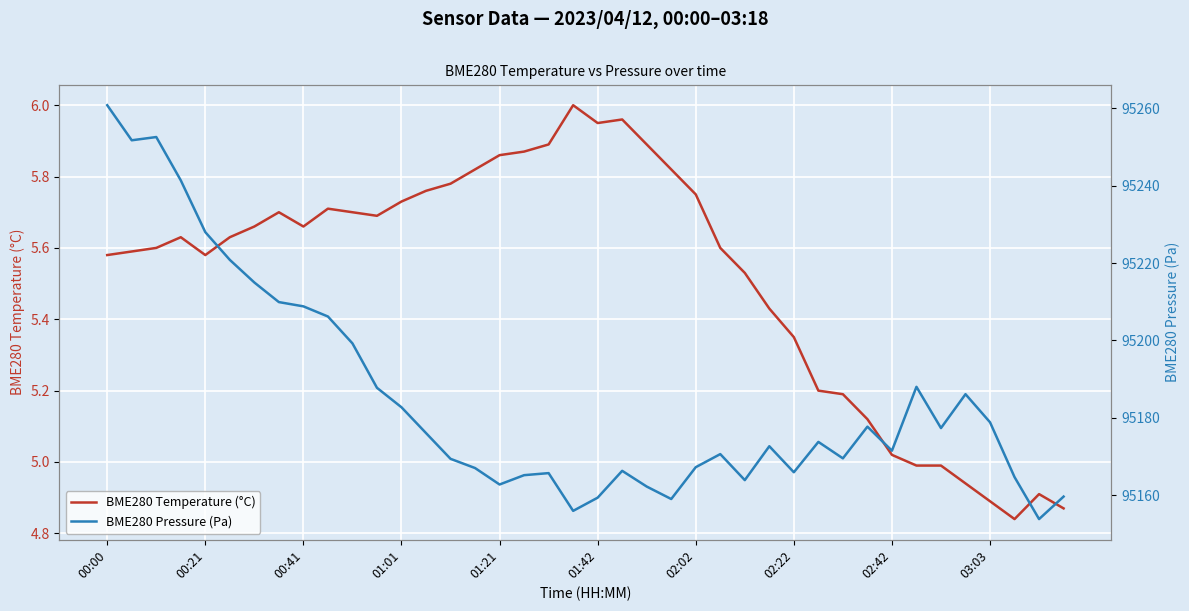

How many values in the BME280 Temperature (°C) series exceed 5?

33